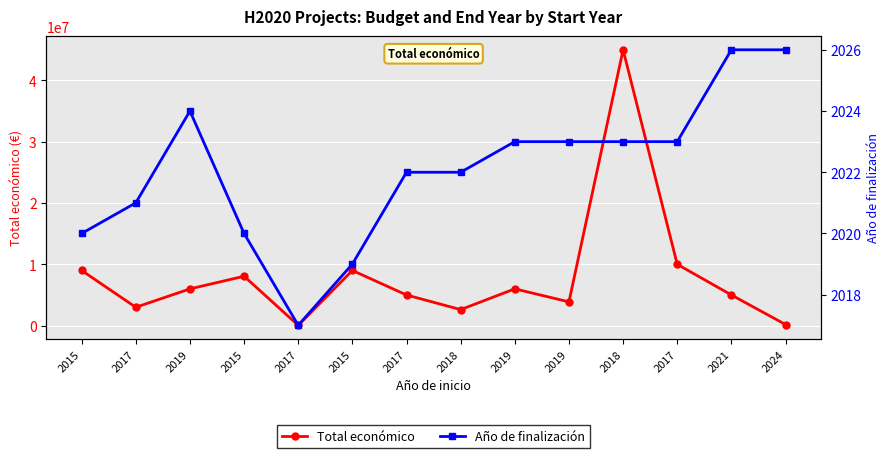

True or false: Total económico and Año de finalización intersect in this chart.

False